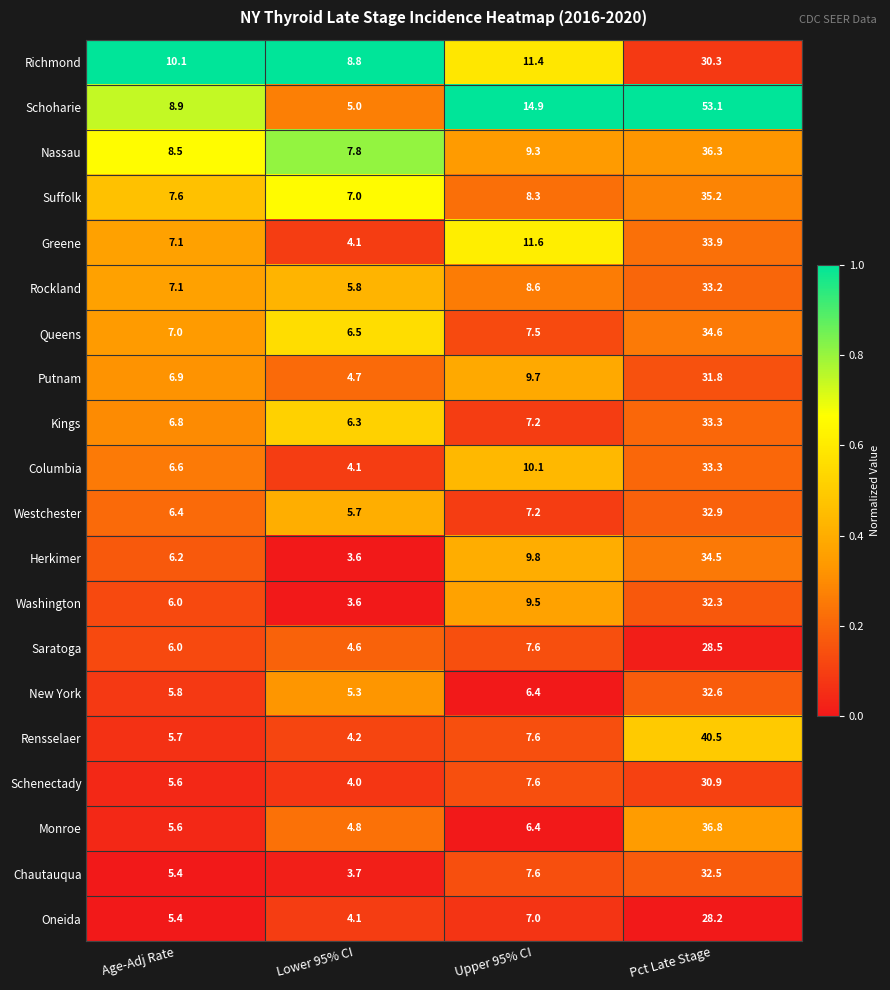

What is the spread (max minus min) of values at Lower 95% CI?

5.2